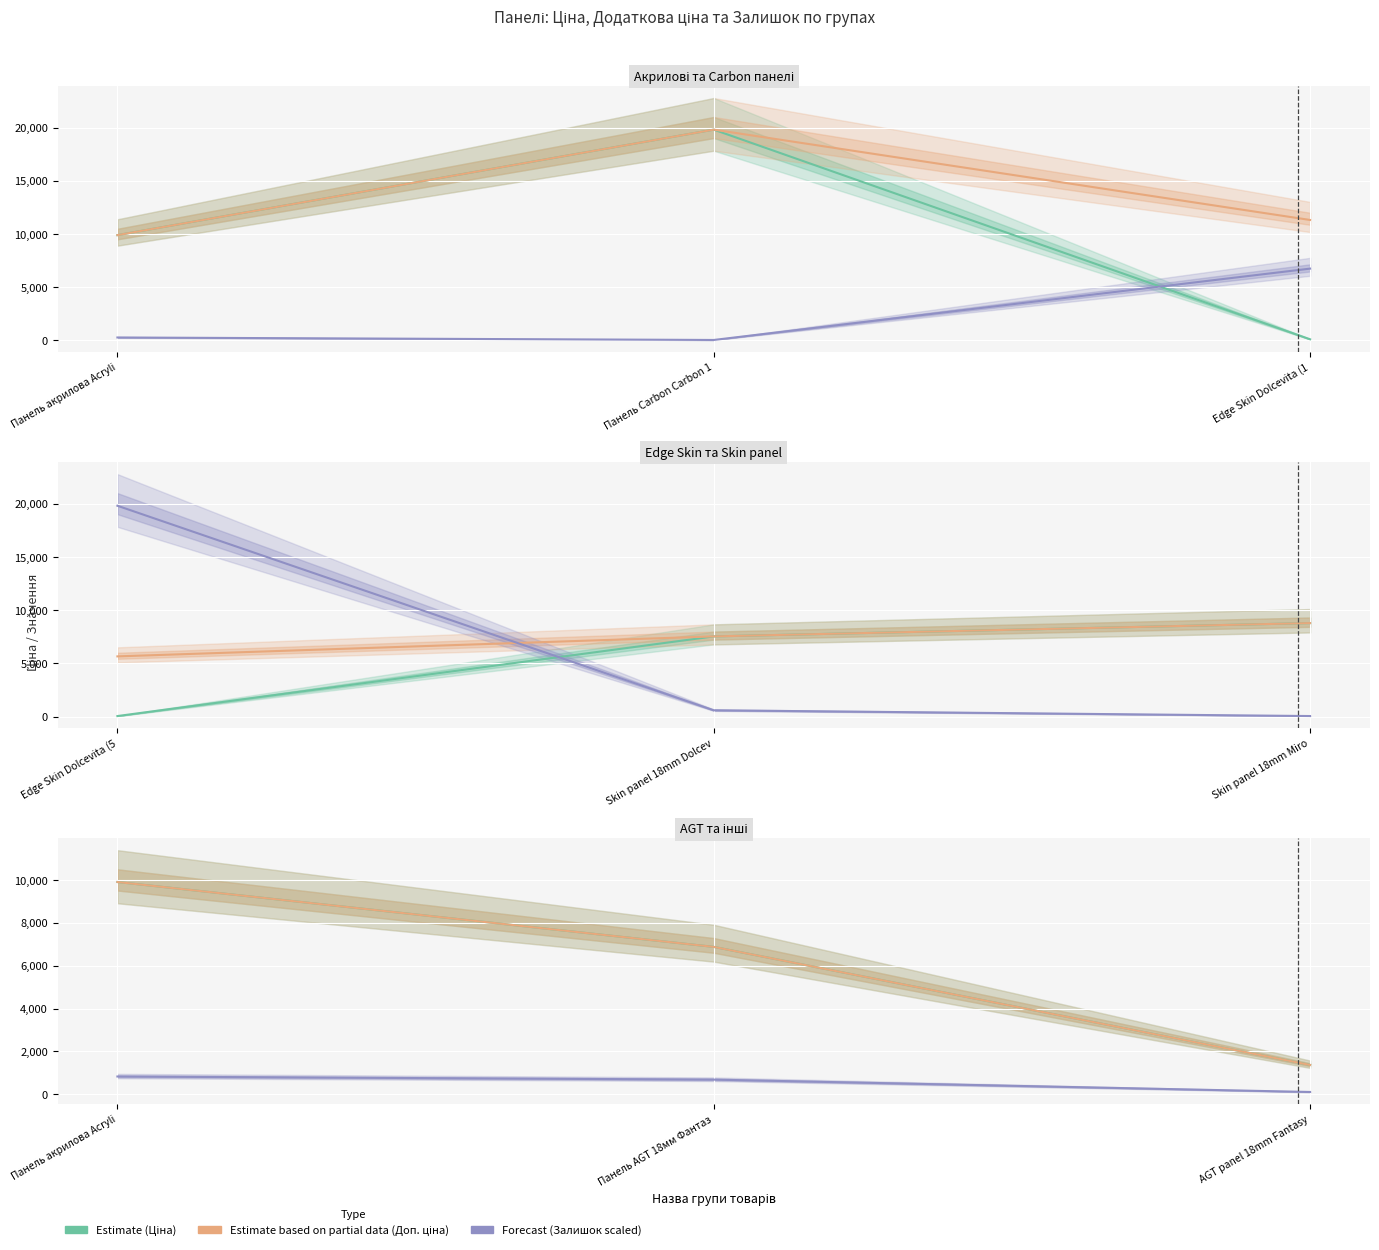

Count the number of categories in the chart.

3